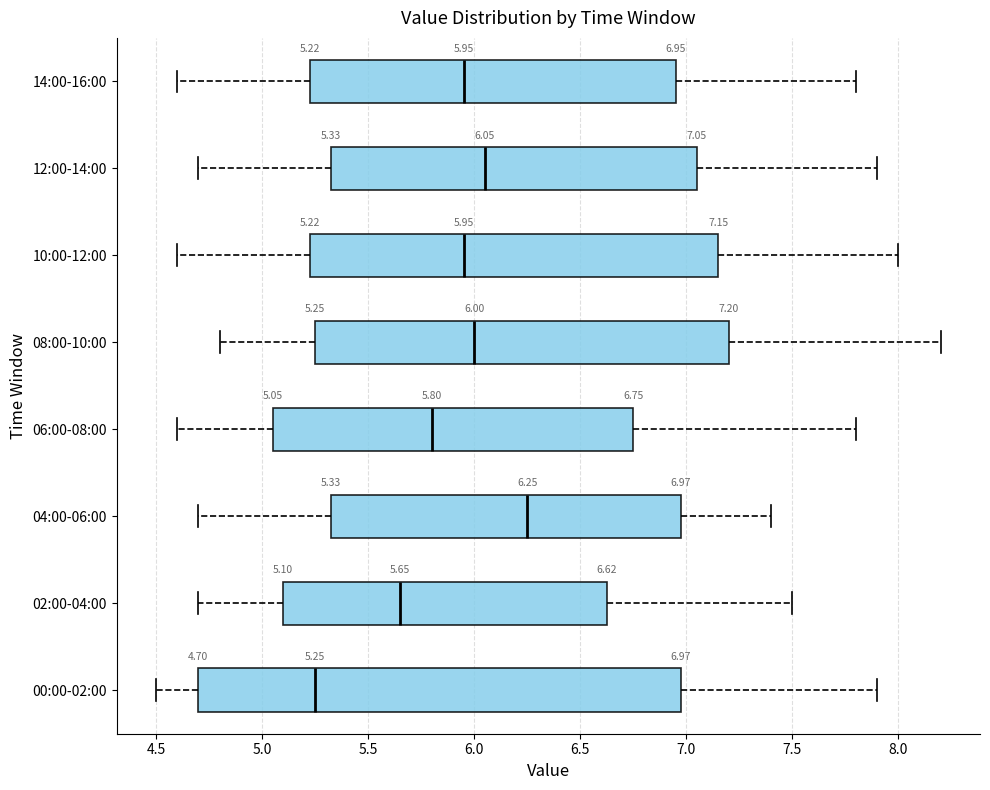

Which box is the widest, from its left edge to its right edge?

00:00-02:00